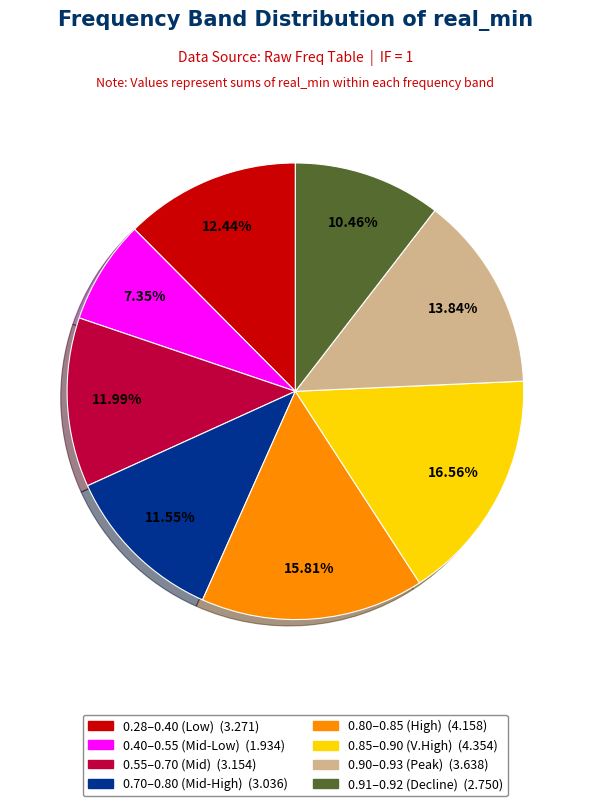

Does any single category account for the majority?

No